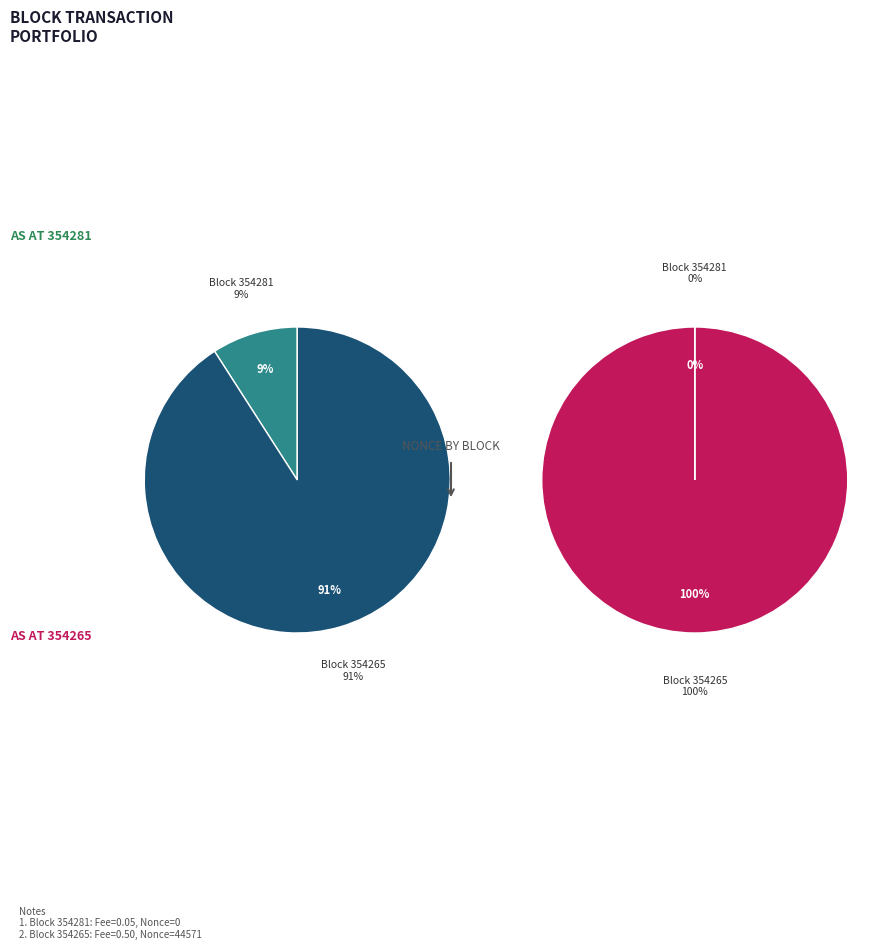

What is the change in value from 354281 to 354265?

+0.5